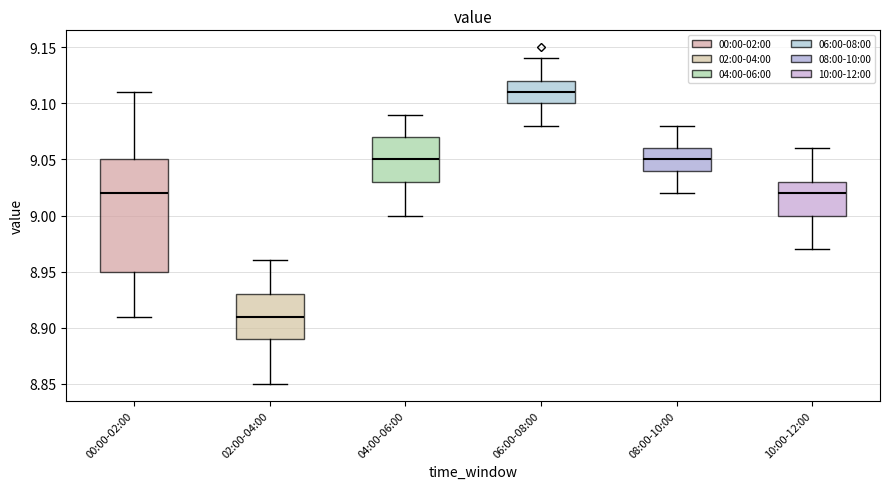

Comparing the boxes themselves (not the whiskers), which one is the tallest?

00:00-02:00